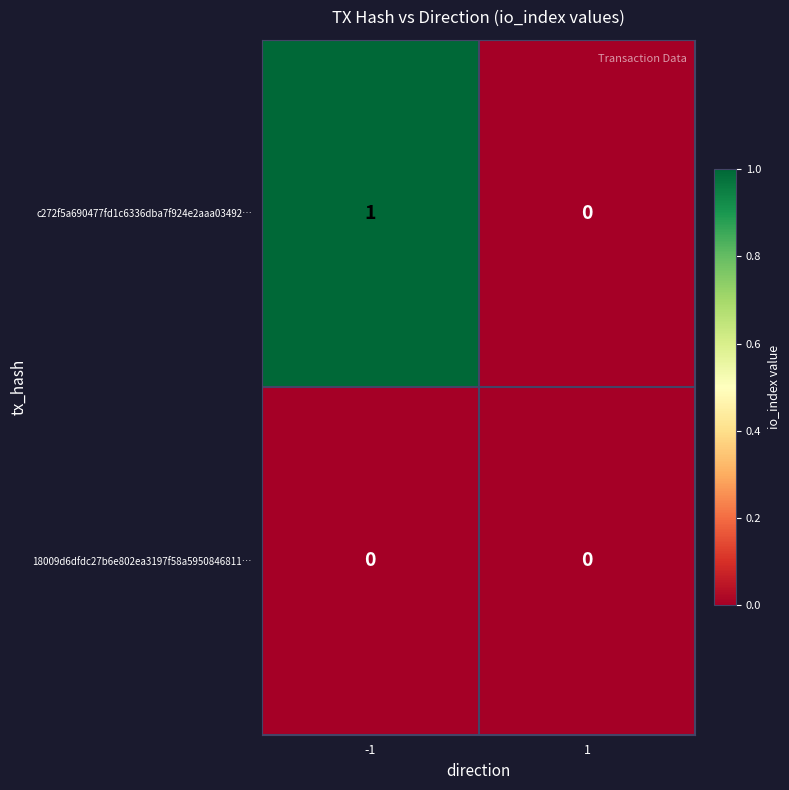

Rank the series by their average value, from highest to lowest.

c272f5a690477fd1c6336dba7f924e2aaa03492…, 18009d6dfdc27b6e802ea3197f58a5950846811…